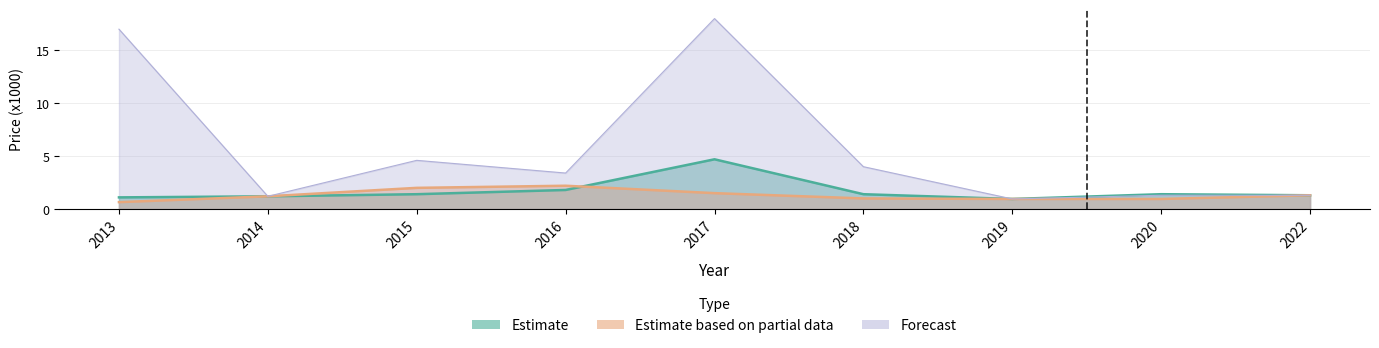

What is the value of the Estimate point at the 6th from the left?

1.4